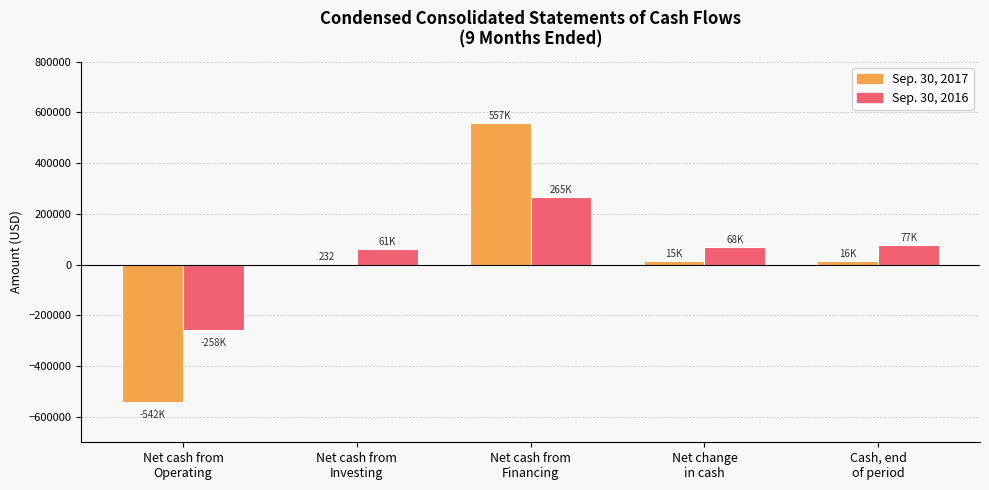

Is the value of Sep. 30, 2017 at Net cash from
Financing greater than the value of Sep. 30, 2016 at Net cash from
Investing?

Yes